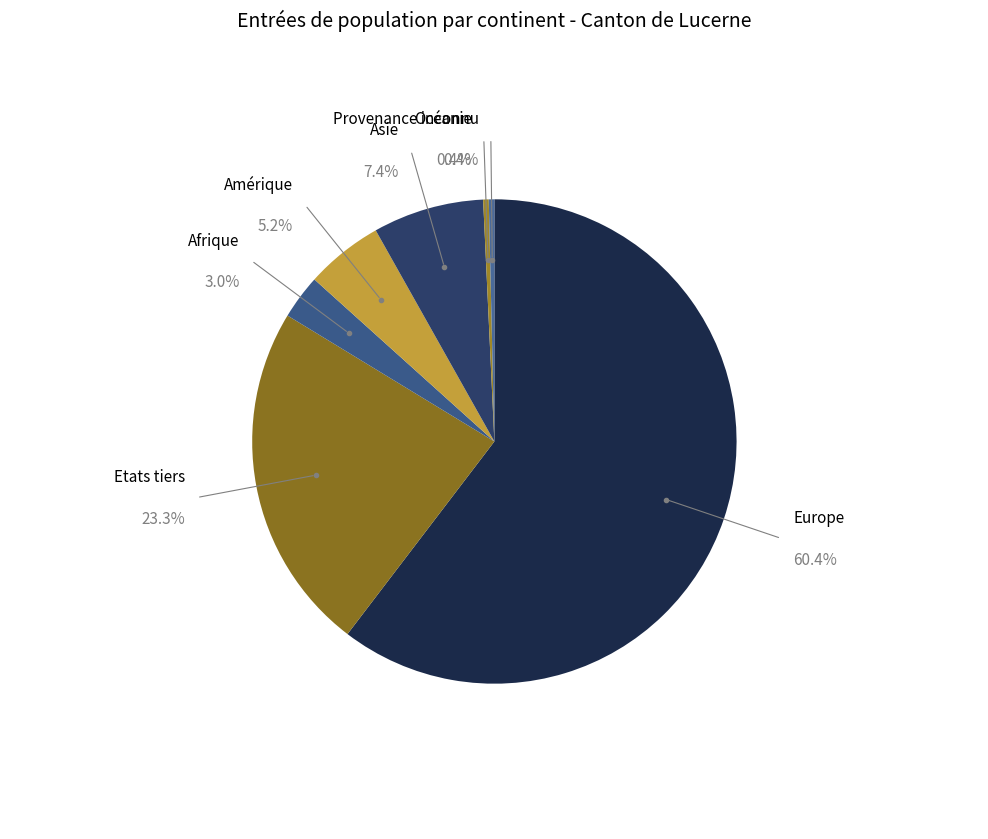

Is it true that Etats tiers is 32% of the pie?

False